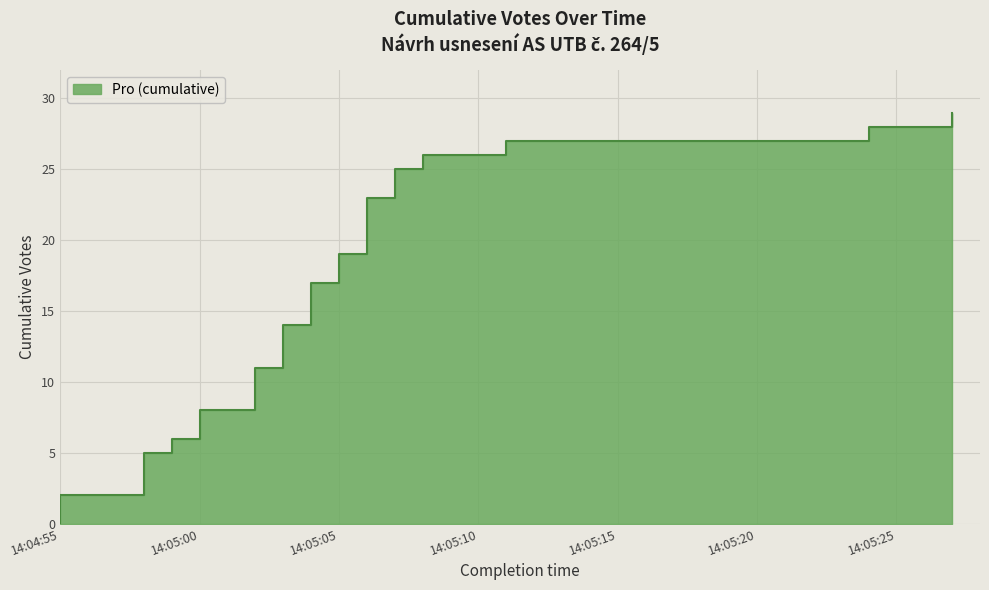

What is the label of the 6th point from the right?

14:05:02